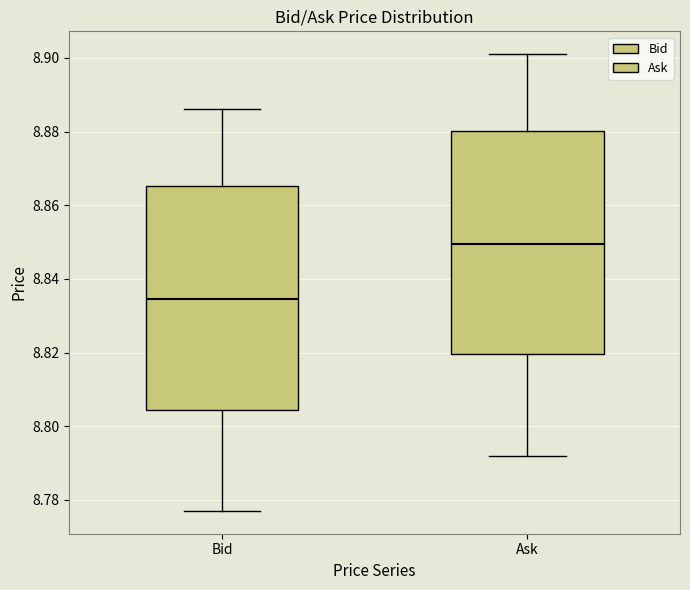

Where does the upper whisker of the box for Bid end on the y-axis? The values are not printed on the chart, so give them approximately, as read against the axis.

8.886